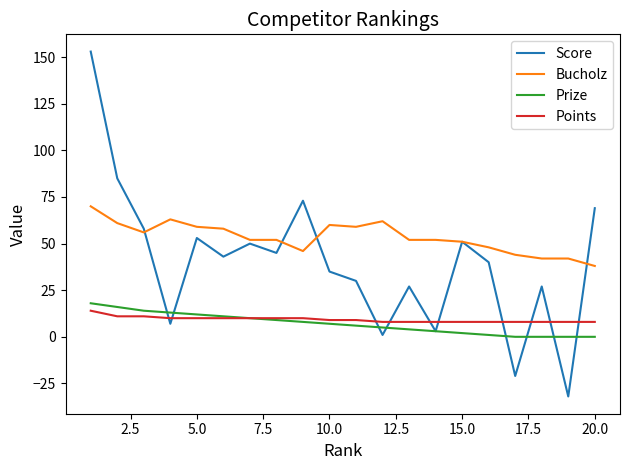

Does the chart display data point markers on the line(s)?

No